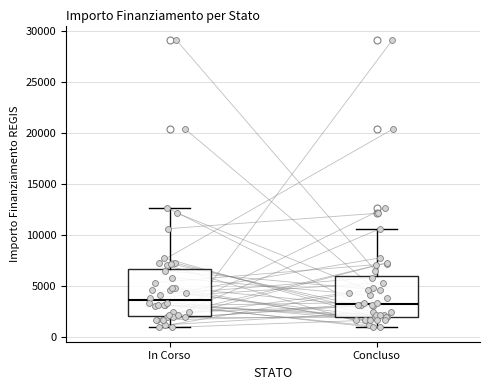

Reading left to right, transcribe this box plot: for each box, give where its median line is, the range the box spans, and where its two whiskers end, as read against the y-axis. The values are not printed on the chart, so give them approximately, as read against the axis.

In Corso: median 3500, box 2000 to 6500, whiskers 1000 to 12500
Concluso: median 3500, box 2000 to 6000, whiskers 1000 to 10500